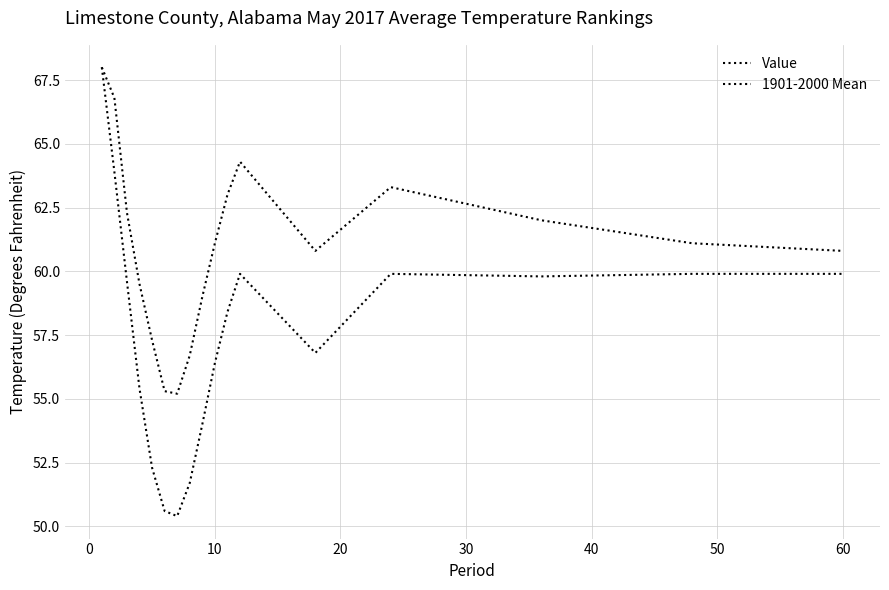

Which series has the widest spread of values?

1901-2000 Mean